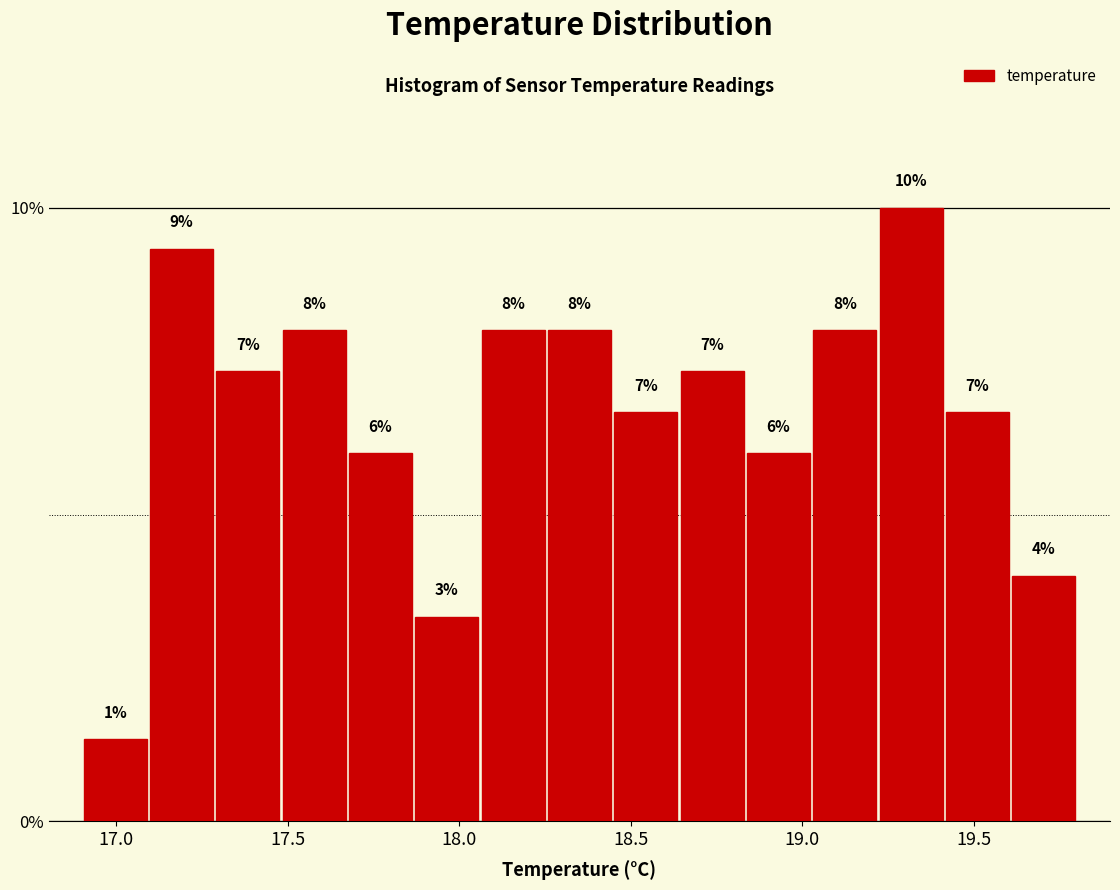

Around what value on the x-axis is the tallest bar? Give the approximate position of its centre, as read against the axis.

19.30